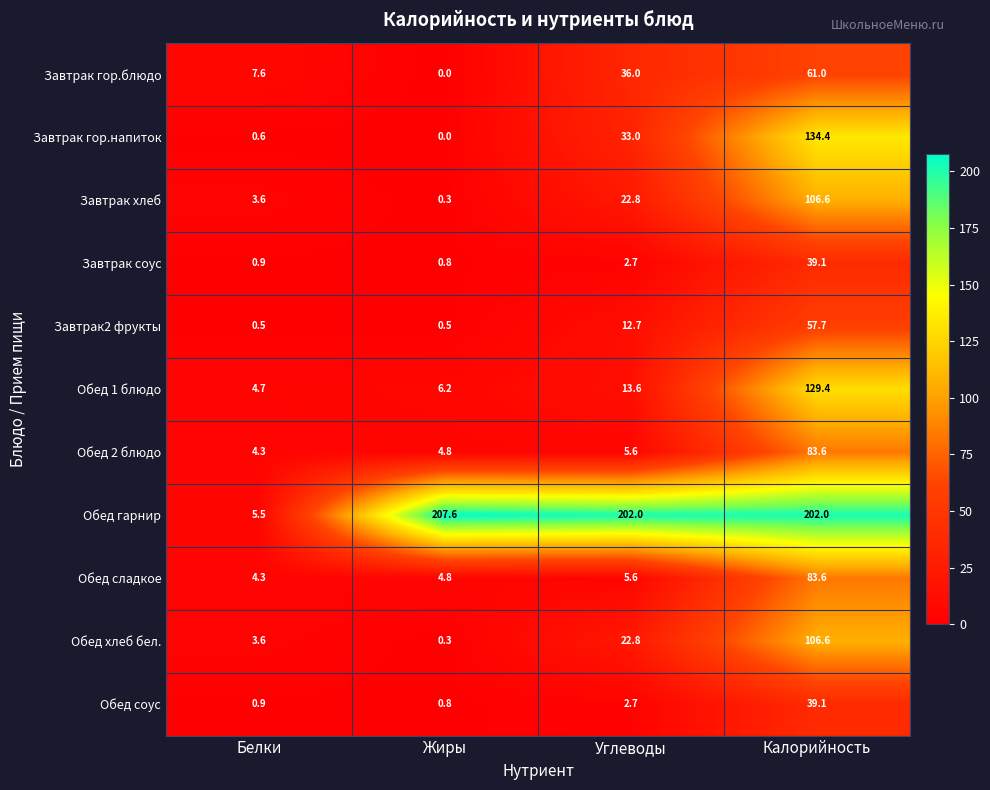

At which category does the chart reach its minimum across all series?

Жиры